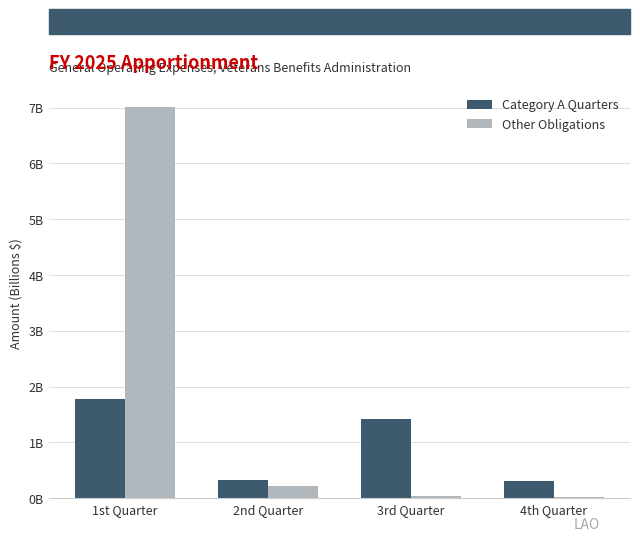

The value of Category A Quarters at 3rd Quarter is 0.3. True or false?

False